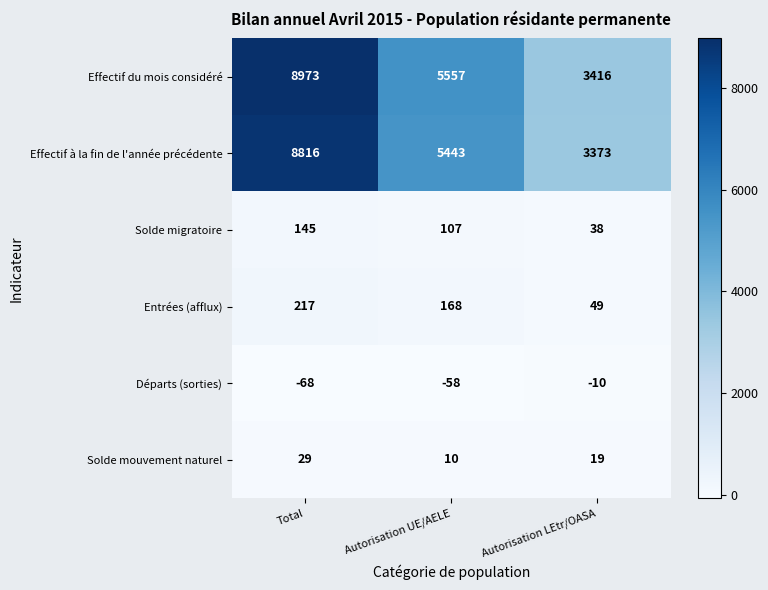

What is the minimum value shown in the chart?

-68